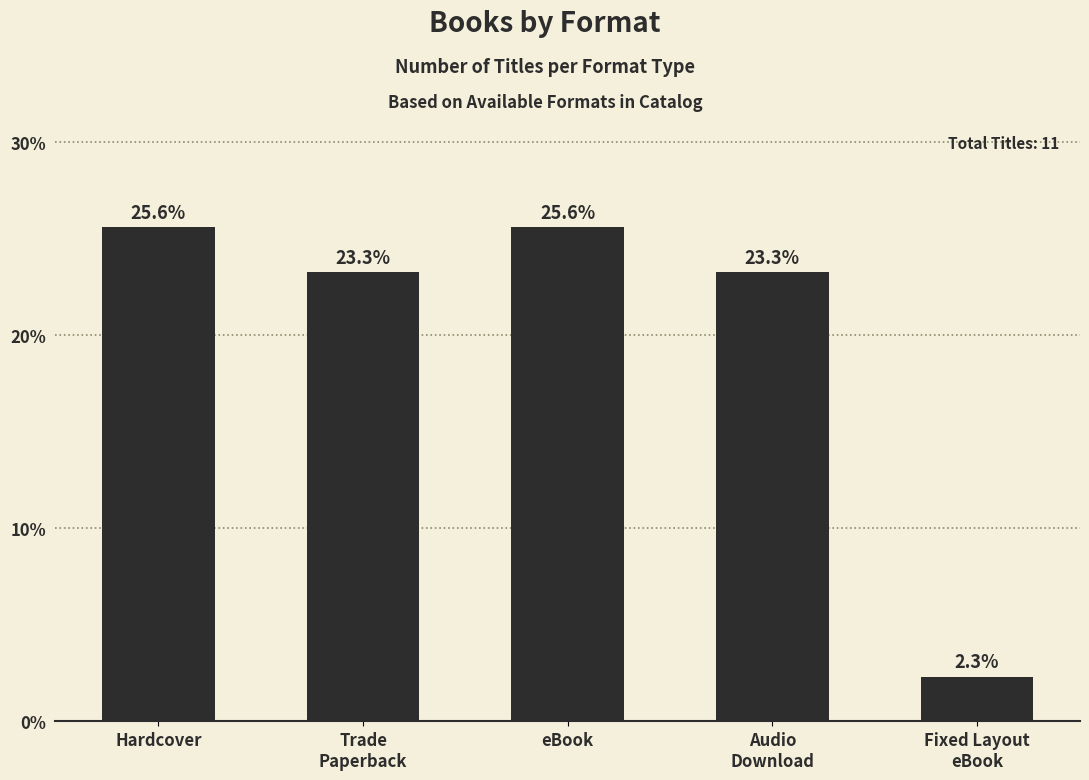

Is it true that the value at eBook is 25.6?

True